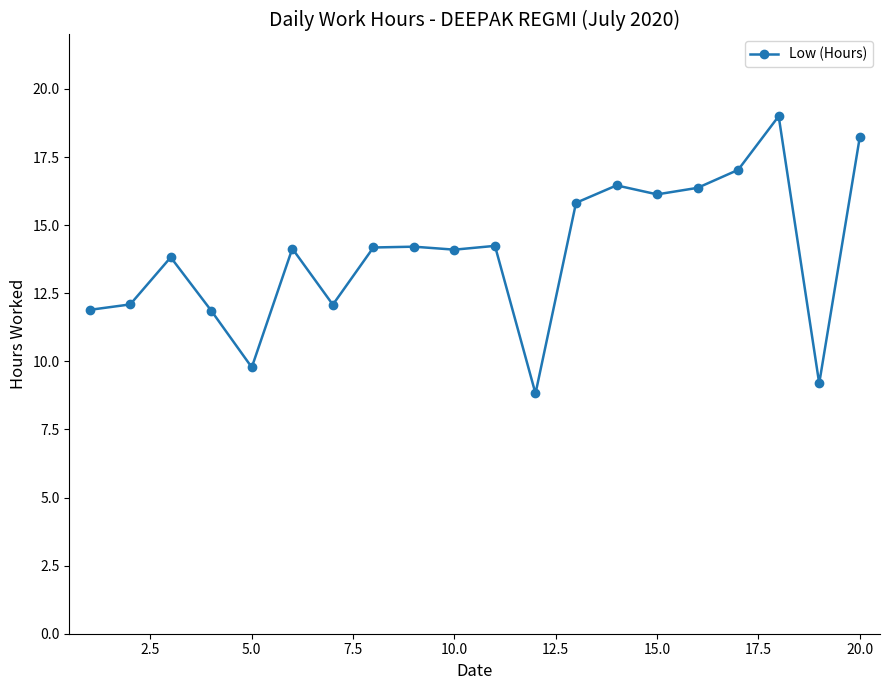

What is the maximum value shown in the chart?

19.0